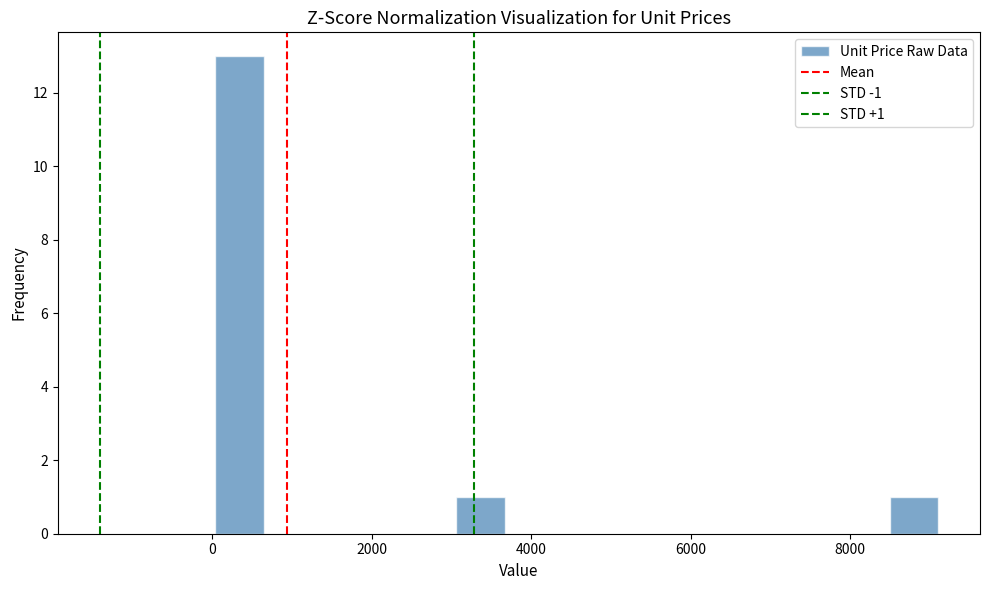

Around what value on the x-axis is the tallest bar? Give the approximate position of its centre, as read against the axis.

400